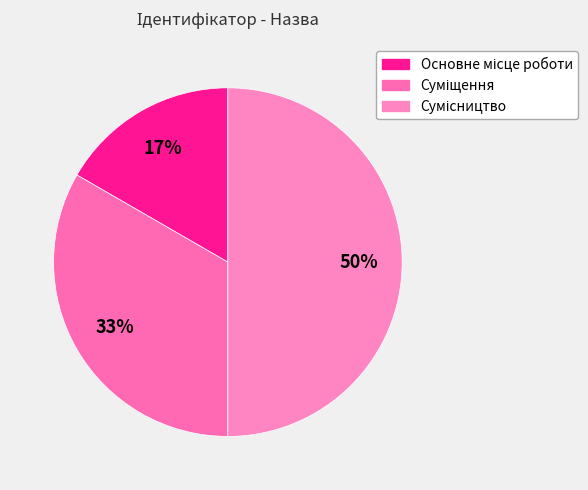

What percentage do Сумісництво and Суміщення together represent?

83.3%